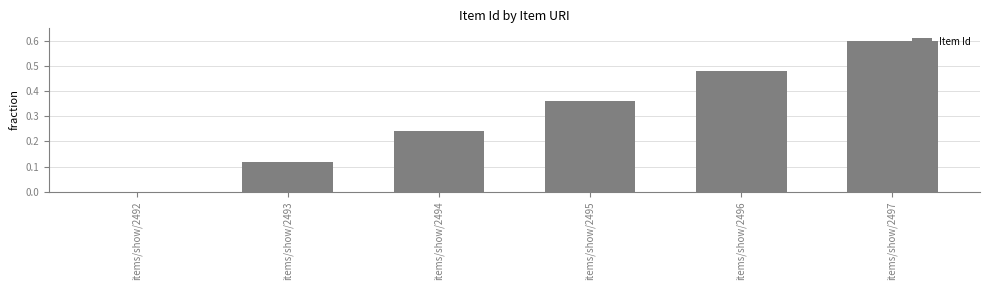

Which has a higher value, items/show/2495 or items/show/2496?

items/show/2496